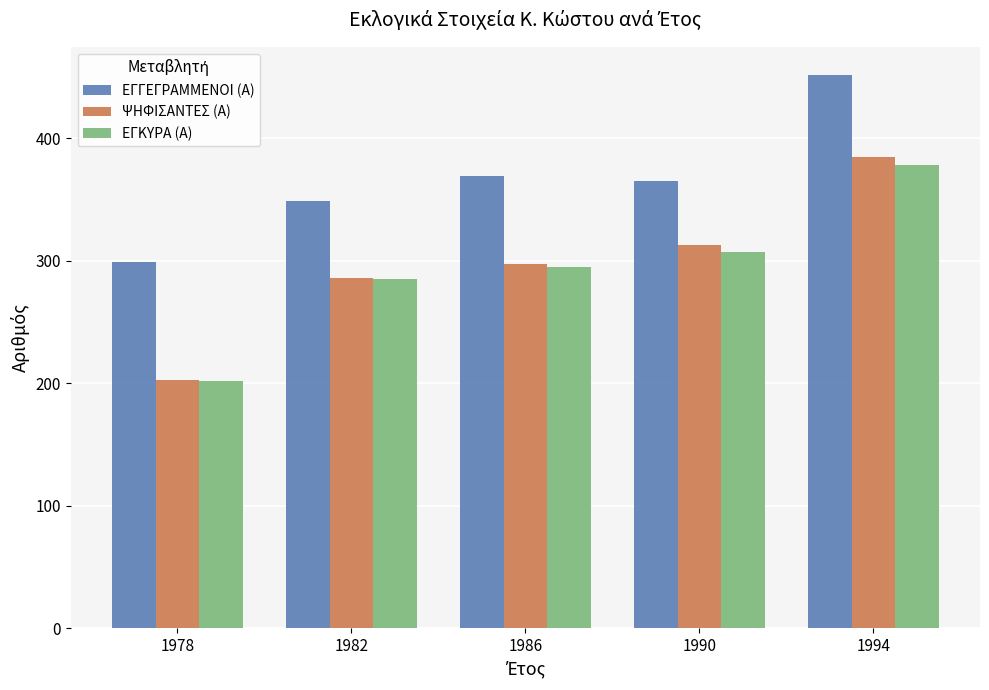

Which series has the widest spread of values?

ΨΗΦΙΣΑΝΤΕΣ (Α)